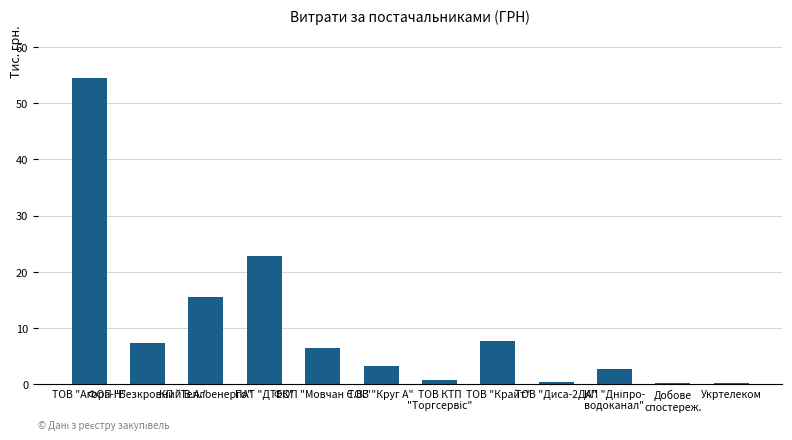

What is the sum of all values?

121.8